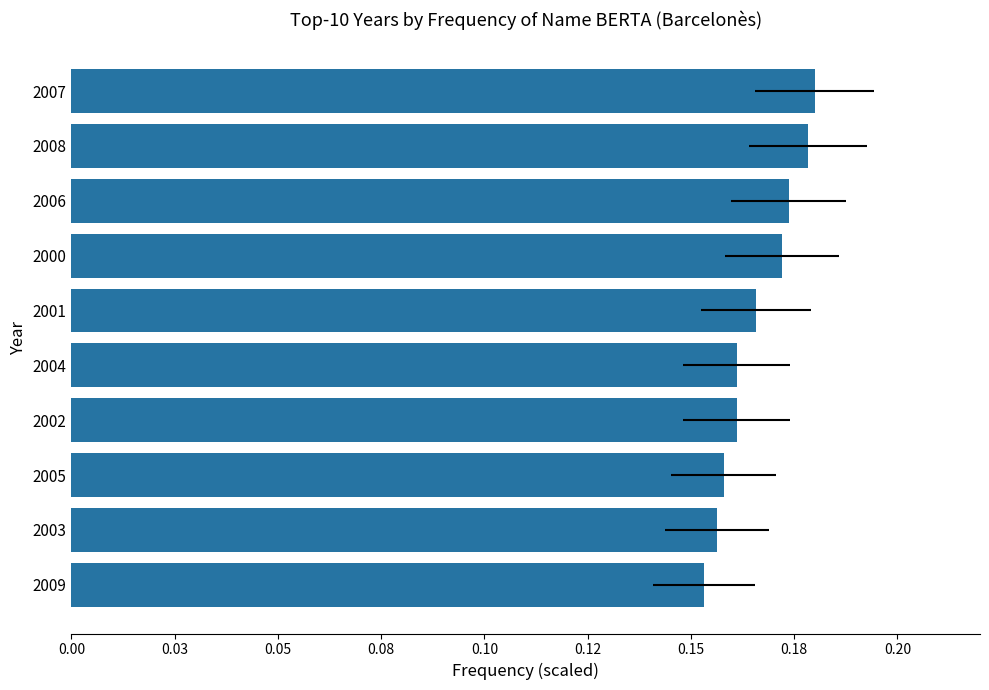

How many bars are there in total?

10